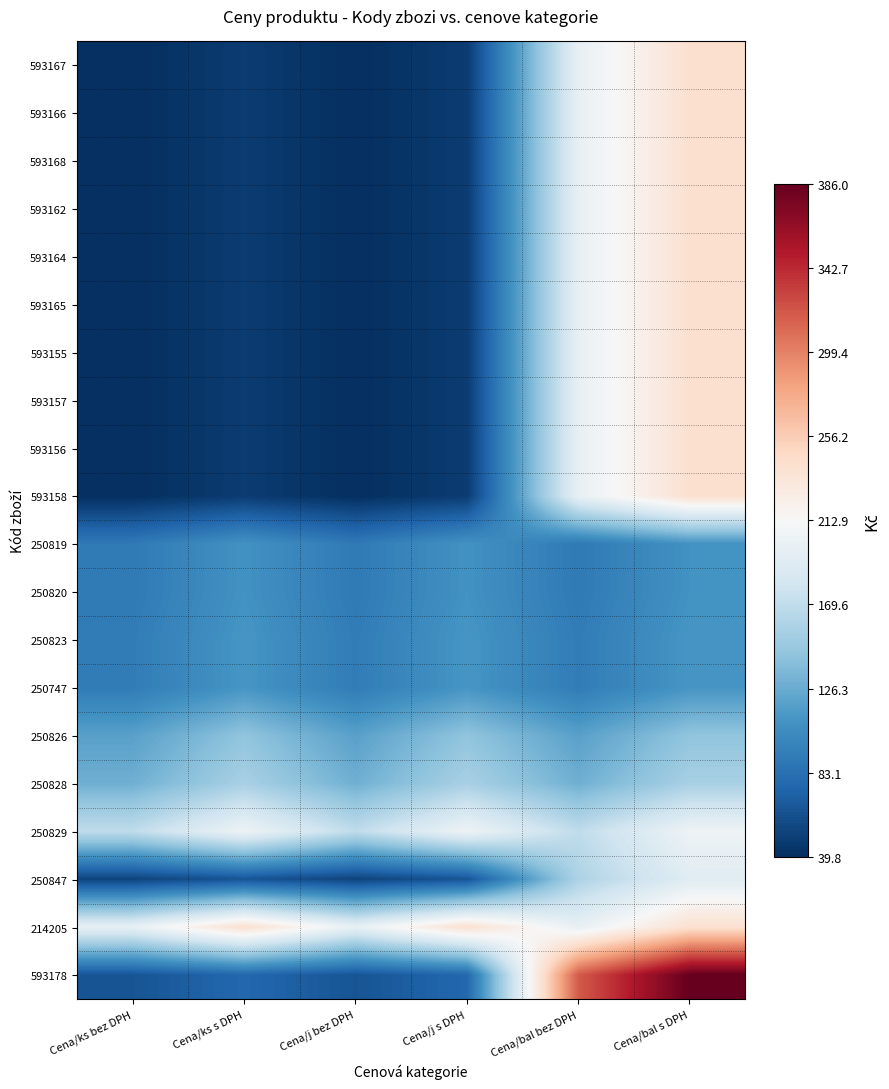

Reading left to right, what are all the values shown in this chart?

593167: Cena/ks bez DPH=39.8	Cena/ks s DPH=48.2	Cena/j bez DPH=39.8	Cena/j s DPH=48.2	Cena/bal bez DPH=199.0	Cena/bal s DPH=240.8
593166: Cena/ks bez DPH=39.8	Cena/ks s DPH=48.2	Cena/j bez DPH=39.8	Cena/j s DPH=48.2	Cena/bal bez DPH=199.0	Cena/bal s DPH=240.8
593168: Cena/ks bez DPH=39.8	Cena/ks s DPH=48.2	Cena/j bez DPH=39.8	Cena/j s DPH=48.2	Cena/bal bez DPH=199.0	Cena/bal s DPH=240.8
593162: Cena/ks bez DPH=39.8	Cena/ks s DPH=48.2	Cena/j bez DPH=39.8	Cena/j s DPH=48.2	Cena/bal bez DPH=199.0	Cena/bal s DPH=240.8
593164: Cena/ks bez DPH=39.8	Cena/ks s DPH=48.2	Cena/j bez DPH=39.8	Cena/j s DPH=48.2	Cena/bal bez DPH=199.0	Cena/bal s DPH=240.8
593165: Cena/ks bez DPH=39.8	Cena/ks s DPH=48.2	Cena/j bez DPH=39.8	Cena/j s DPH=48.2	Cena/bal bez DPH=199.0	Cena/bal s DPH=240.8
593155: Cena/ks bez DPH=39.8	Cena/ks s DPH=48.2	Cena/j bez DPH=39.8	Cena/j s DPH=48.2	Cena/bal bez DPH=199.0	Cena/bal s DPH=240.8
593157: Cena/ks bez DPH=39.8	Cena/ks s DPH=48.2	Cena/j bez DPH=39.8	Cena/j s DPH=48.2	Cena/bal bez DPH=199.0	Cena/bal s DPH=240.8
593156: Cena/ks bez DPH=39.8	Cena/ks s DPH=48.2	Cena/j bez DPH=39.8	Cena/j s DPH=48.2	Cena/bal bez DPH=199.0	Cena/bal s DPH=240.8
593158: Cena/ks bez DPH=39.8	Cena/ks s DPH=48.2	Cena/j bez DPH=39.8	Cena/j s DPH=48.2	Cena/bal bez DPH=199.0	Cena/bal s DPH=240.8
250819: Cena/ks bez DPH=89.9	Cena/ks s DPH=108.8	Cena/j bez DPH=89.9	Cena/j s DPH=108.8	Cena/bal bez DPH=89.9	Cena/bal s DPH=108.8
250820: Cena/ks bez DPH=89.9	Cena/ks s DPH=108.8	Cena/j bez DPH=89.9	Cena/j s DPH=108.8	Cena/bal bez DPH=89.9	Cena/bal s DPH=108.8
250823: Cena/ks bez DPH=91.9	Cena/ks s DPH=111.2	Cena/j bez DPH=91.9	Cena/j s DPH=111.2	Cena/bal bez DPH=91.9	Cena/bal s DPH=111.2
250747: Cena/ks bez DPH=91.9	Cena/ks s DPH=111.2	Cena/j bez DPH=91.9	Cena/j s DPH=111.2	Cena/bal bez DPH=91.9	Cena/bal s DPH=111.2
250826: Cena/ks bez DPH=119.0	Cena/ks s DPH=144.0	Cena/j bez DPH=119.0	Cena/j s DPH=144.0	Cena/bal bez DPH=119.0	Cena/bal s DPH=144.0
250828: Cena/ks bez DPH=129.0	Cena/ks s DPH=156.1	Cena/j bez DPH=129.0	Cena/j s DPH=156.1	Cena/bal bez DPH=129.0	Cena/bal s DPH=156.1
250829: Cena/ks bez DPH=169.0	Cena/ks s DPH=204.5	Cena/j bez DPH=169.0	Cena/j s DPH=204.5	Cena/bal bez DPH=169.0	Cena/bal s DPH=204.5
250847: Cena/ks bez DPH=53.0	Cena/ks s DPH=64.1	Cena/j bez DPH=53.0	Cena/j s DPH=64.1	Cena/bal bez DPH=159.0	Cena/bal s DPH=192.4
214205: Cena/ks bez DPH=199.0	Cena/ks s DPH=240.8	Cena/j bez DPH=199.0	Cena/j s DPH=240.8	Cena/bal bez DPH=199.0	Cena/bal s DPH=240.8
593178: Cena/ks bez DPH=63.8	Cena/ks s DPH=77.2	Cena/j bez DPH=63.8	Cena/j s DPH=77.2	Cena/bal bez DPH=319.0	Cena/bal s DPH=386.0